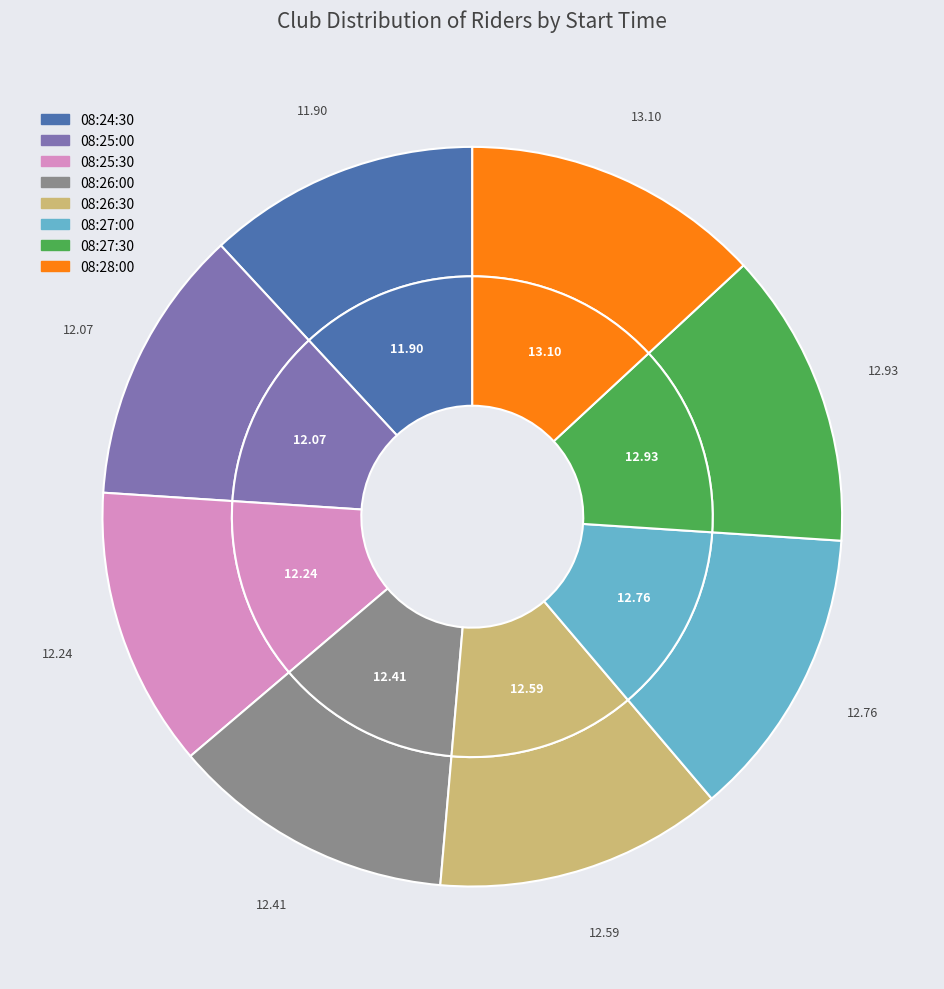

How many slices are in this pie chart?

8